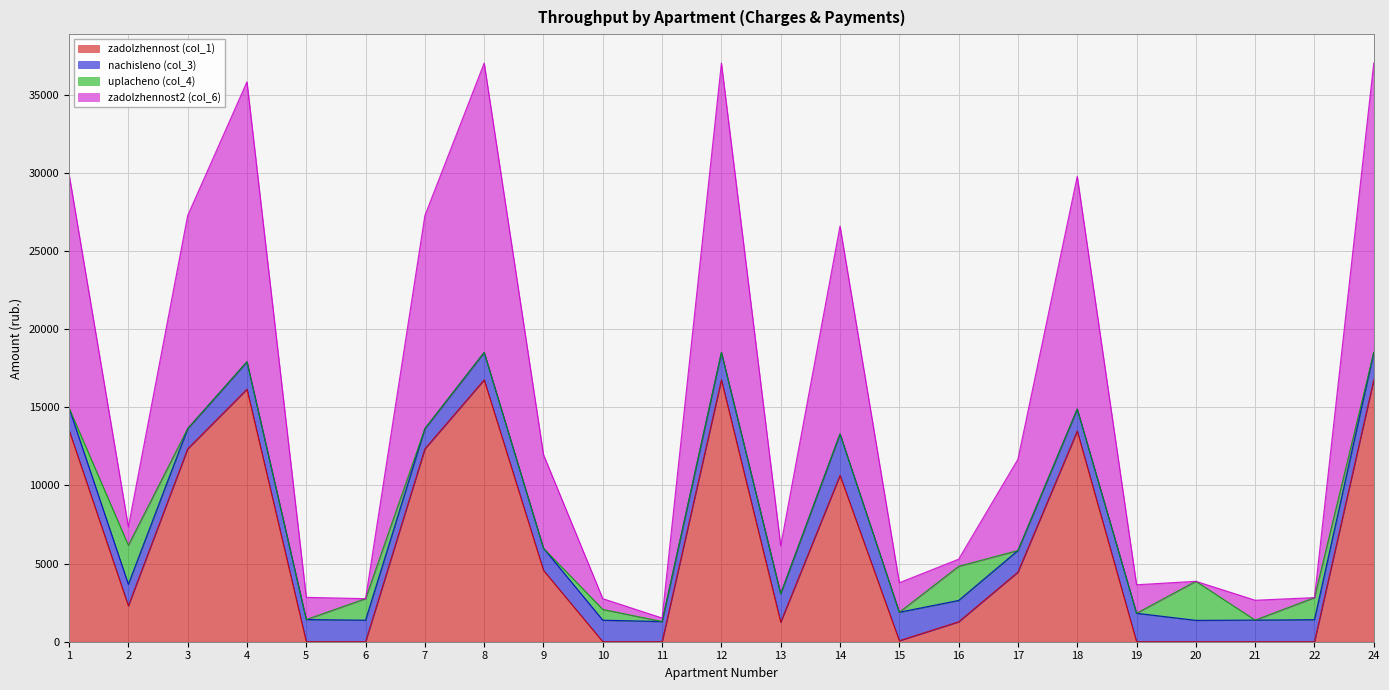

How many lines are shown in the chart?

4